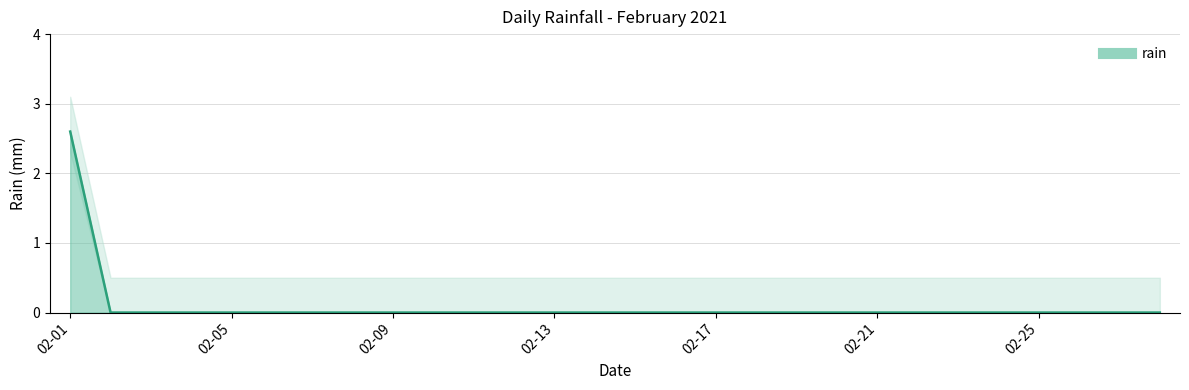

Which category has the highest value across all series?

02-01